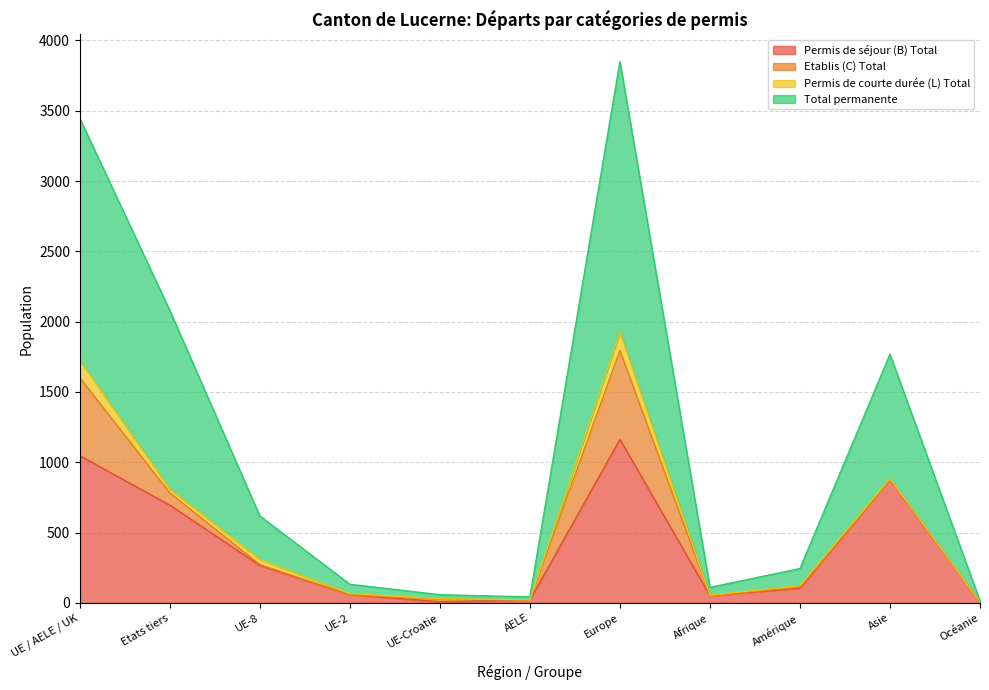

True or false: Permis de séjour (B) Total has a value of 385 at Etats tiers.

False